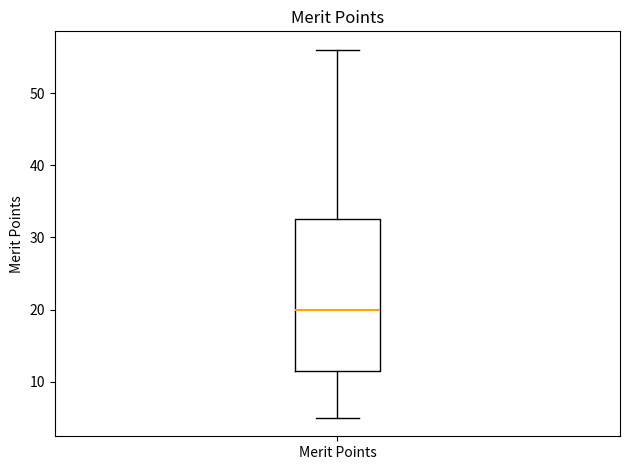

Transcribe this box plot: give where the median line is, the range the box spans, and where the two whiskers end, as read against the y-axis. The values are not printed on the chart, so give them approximately, as read against the axis.

median 20, box 12 to 33, whiskers 5 to 56